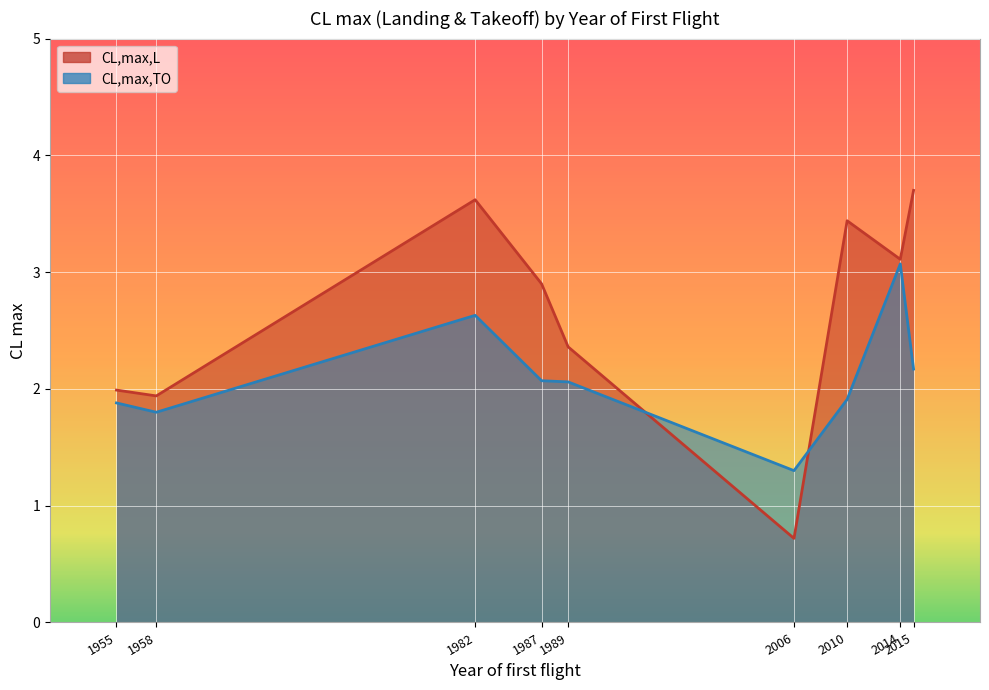

What is the total value across all series at 2006?

2.0